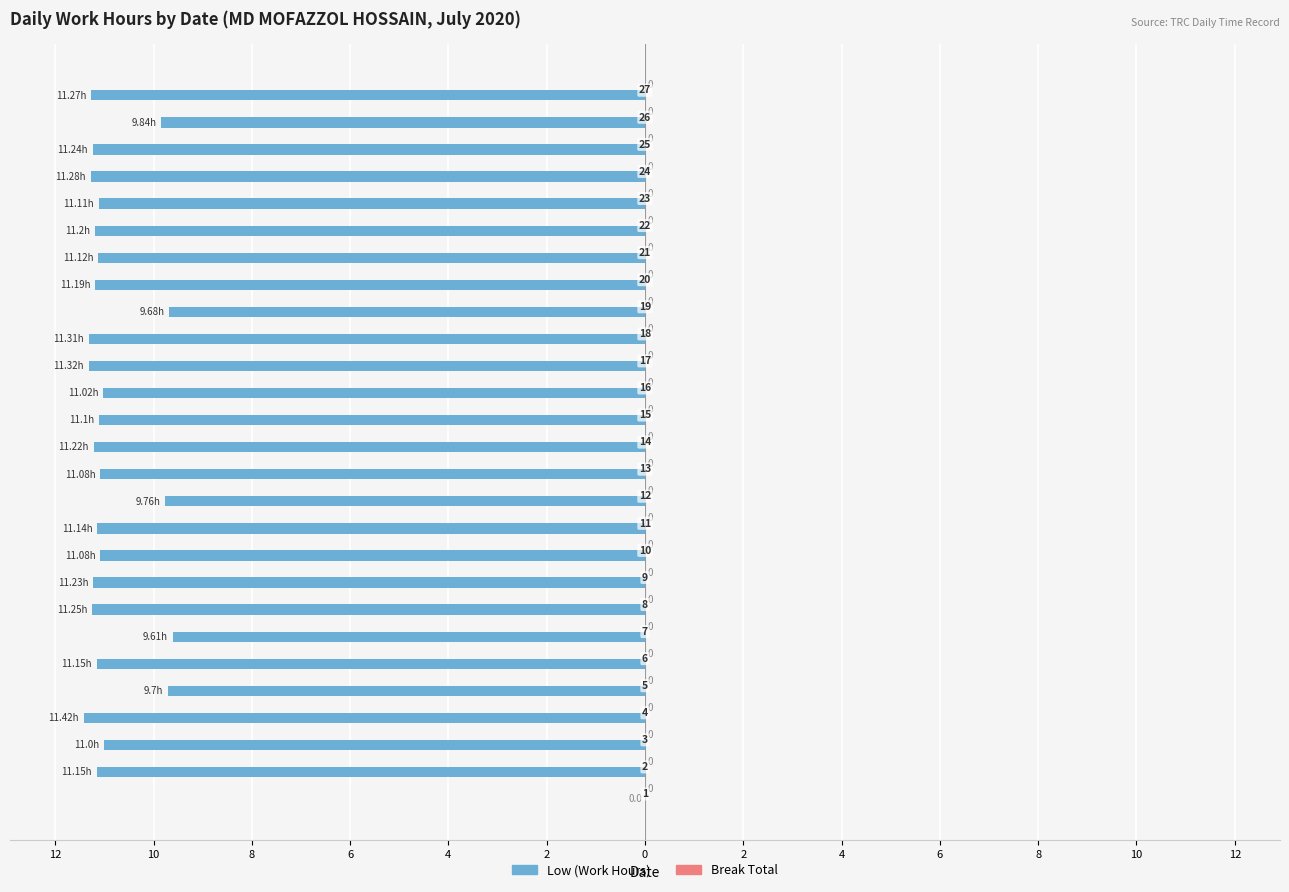

How many data points does each series have?

27